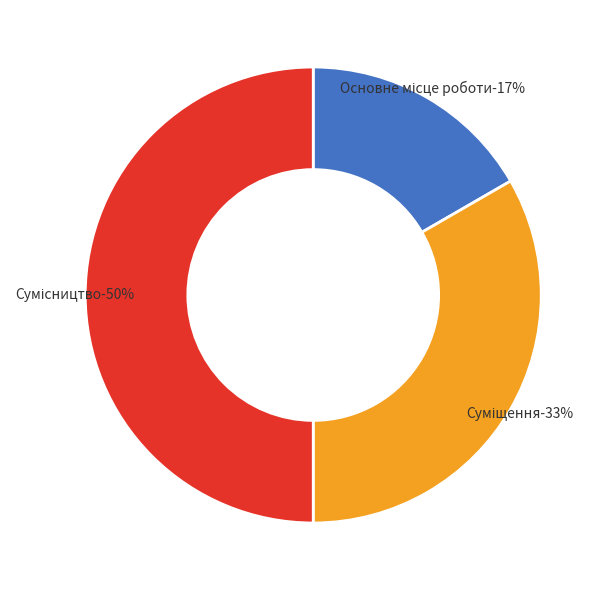

What portion of the pie excludes Основне місце роботи?

83.3%